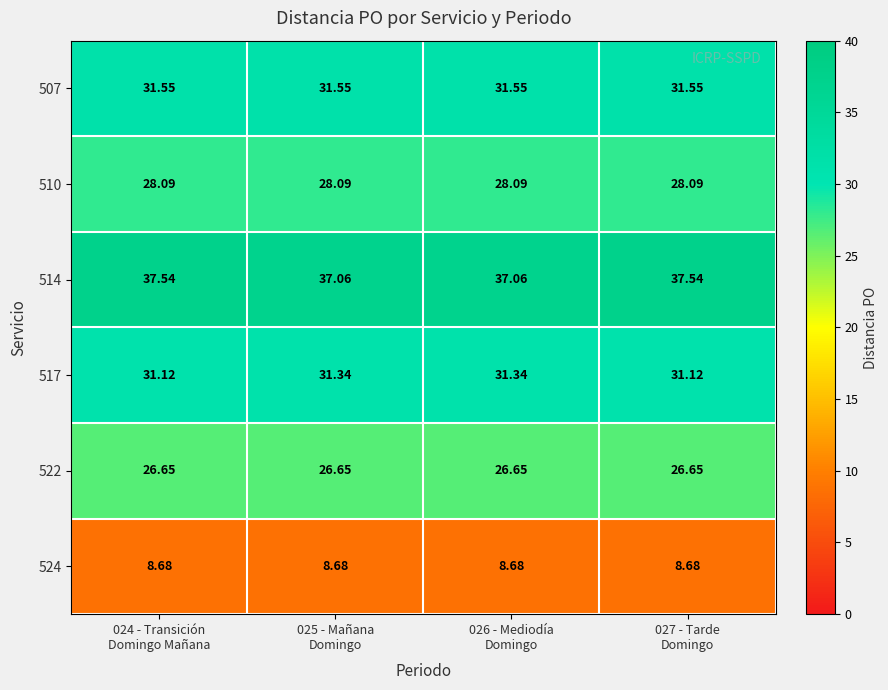

How many categories are shown in the chart?

4